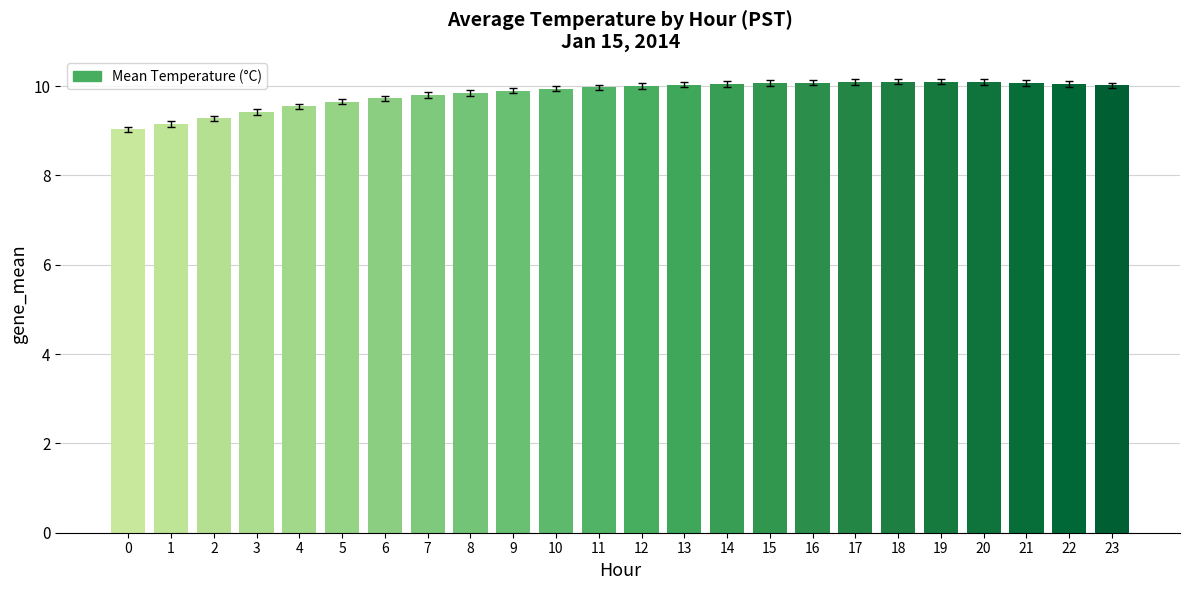

The chart shows a value of 16.5 at 18. True or false?

False